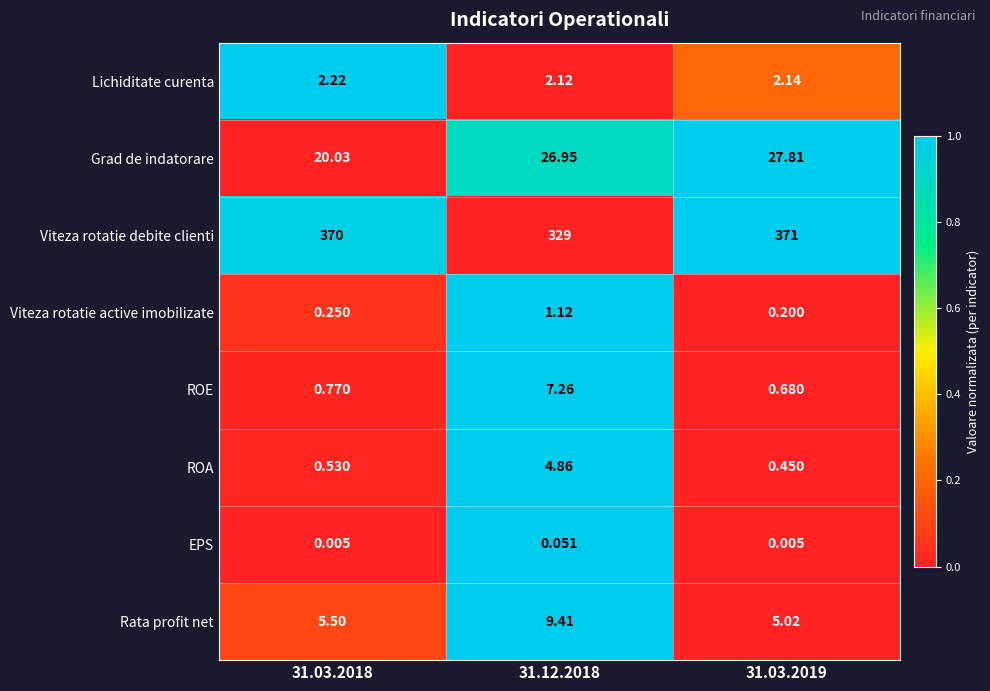

Which series has the widest spread of values?

Viteza rotatie debite clienti